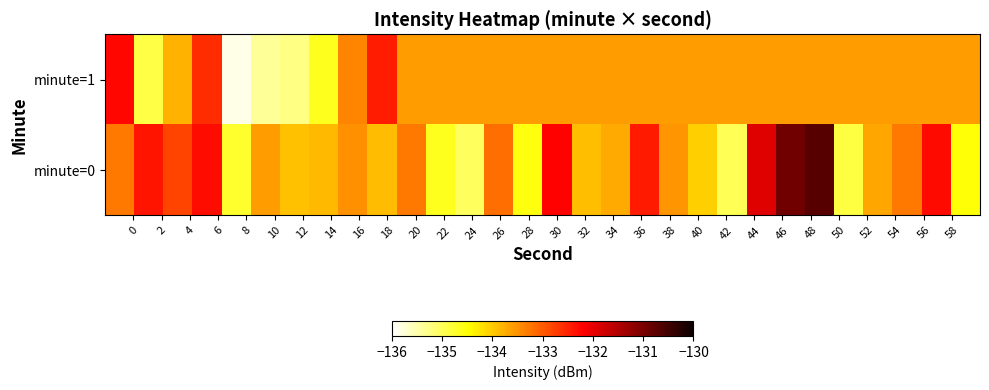

Rank the series by their average value, from highest to lowest.

minute=0, minute=1